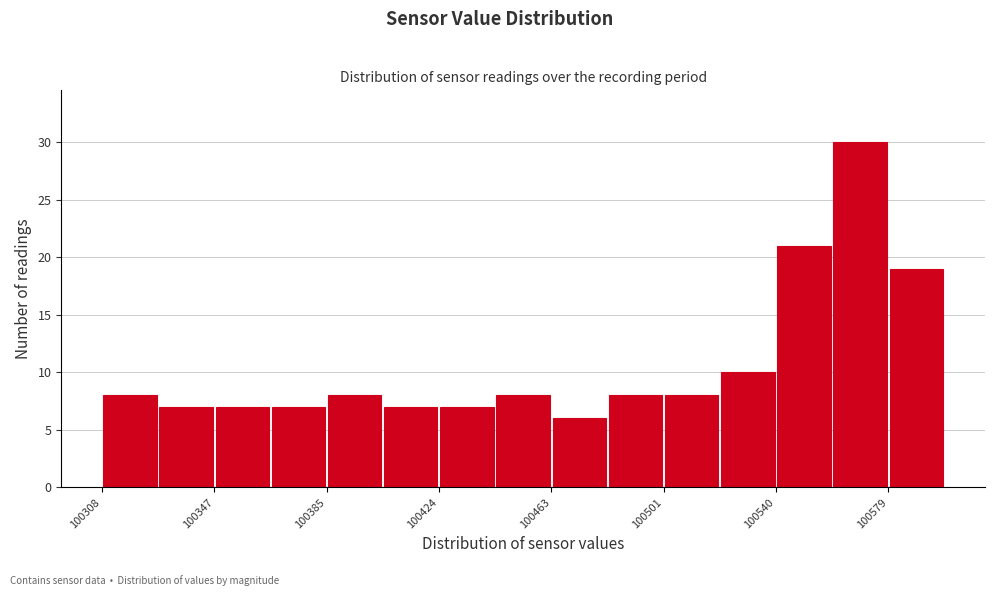

Read against the x-axis, roughly where is the centre of the tallest bar?

100570